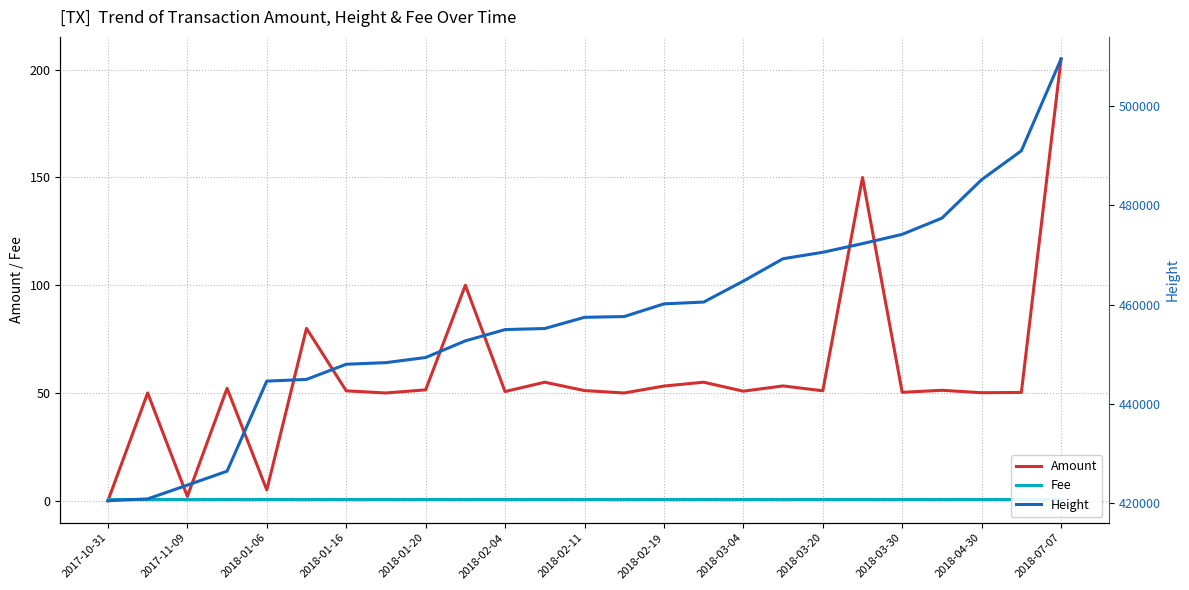

What is the value of the Fee point at the 11th from the left?

1.0